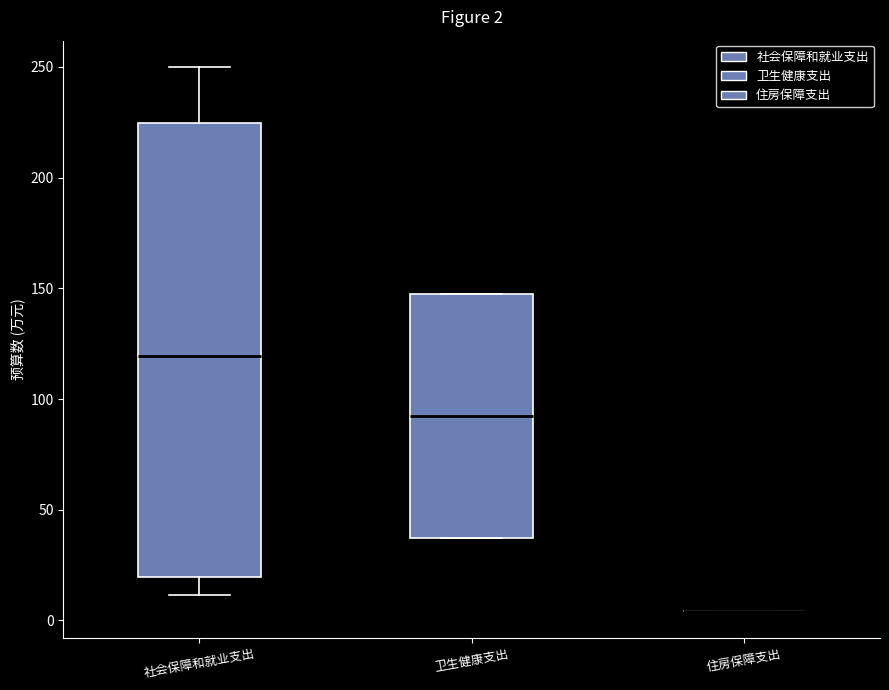

Which box is the tallest, from its lower edge to its upper edge?

社会保障和就业支出